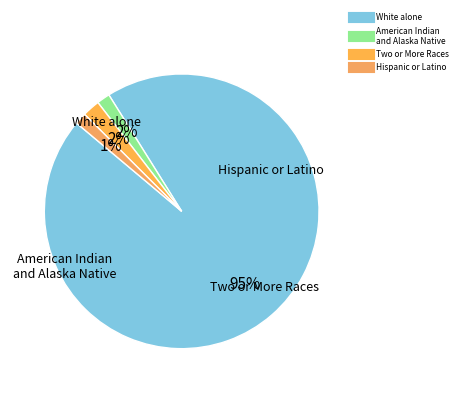

To the nearest percent, what percentage of the pie is Hispanic or Latino?

1%